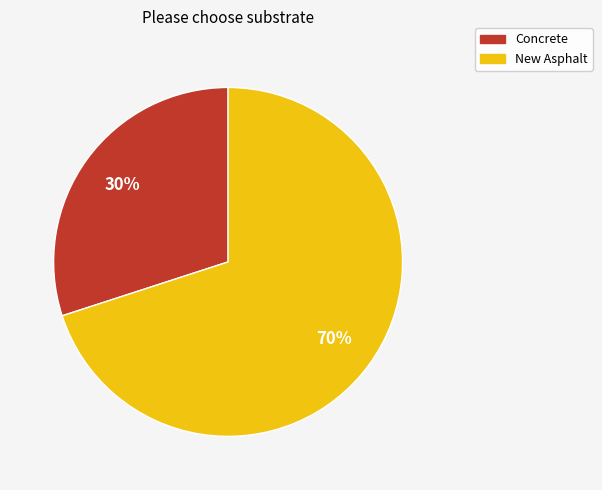

Is the sum of Concrete and New Asphalt greater than half?

Yes